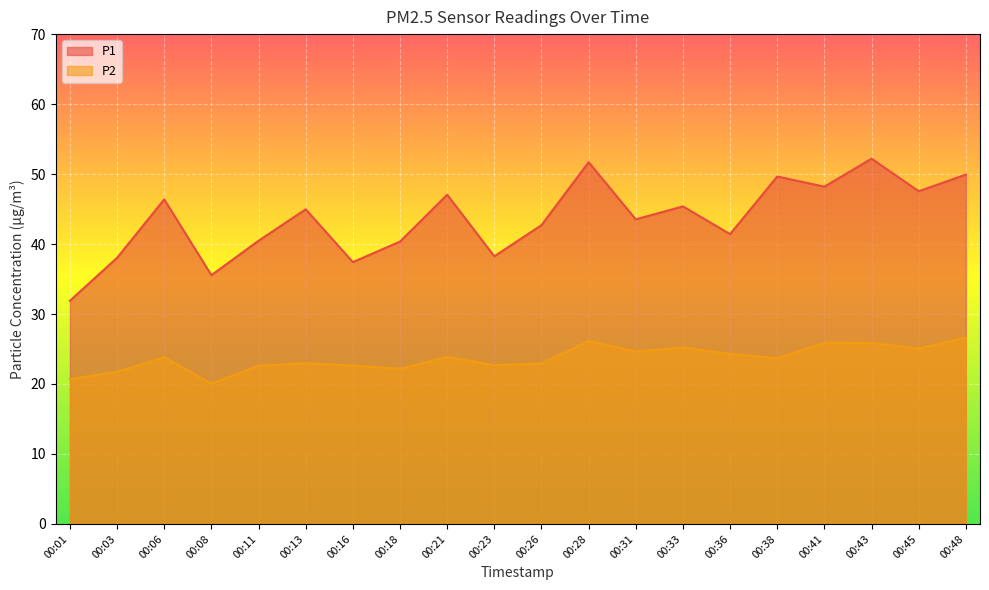

At how many categories does at least one series exceed 37?

18